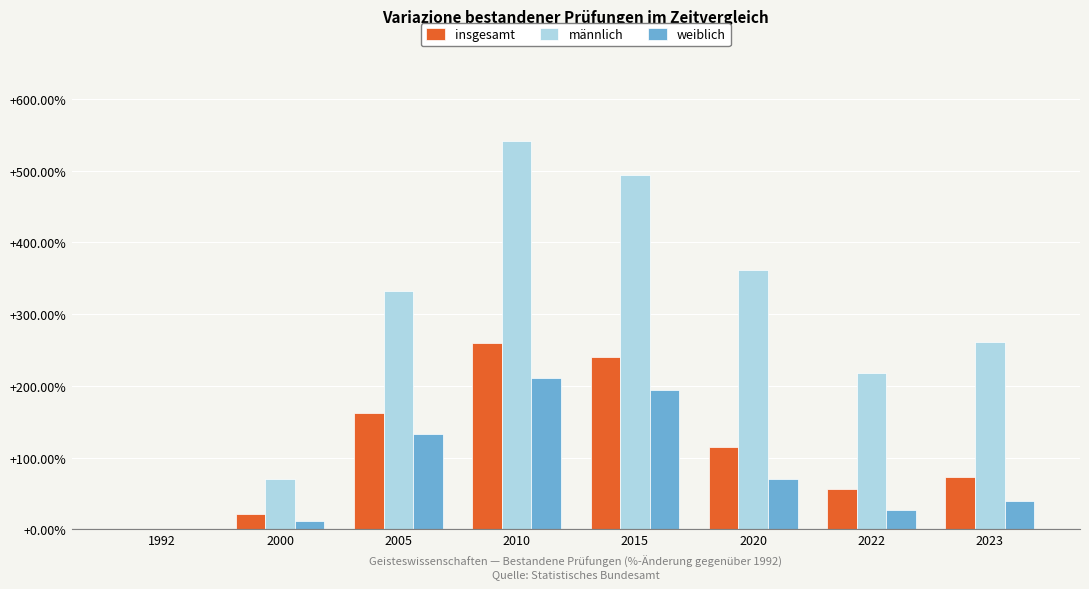

What is the sum of the männlich values at 2022 and 1992?

217.6